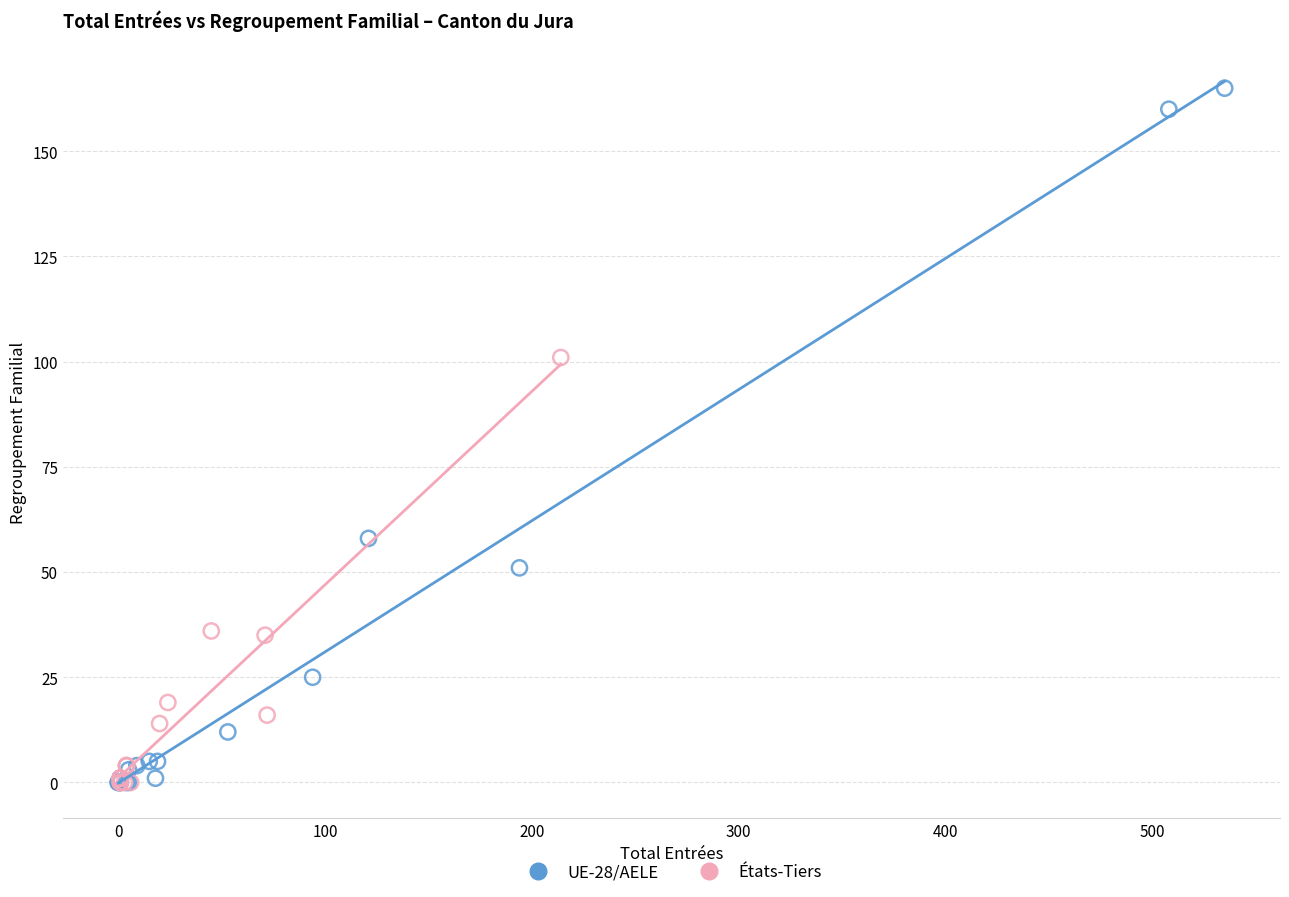

Which series has the largest Y range (max minus min)?

UE-28/AELE